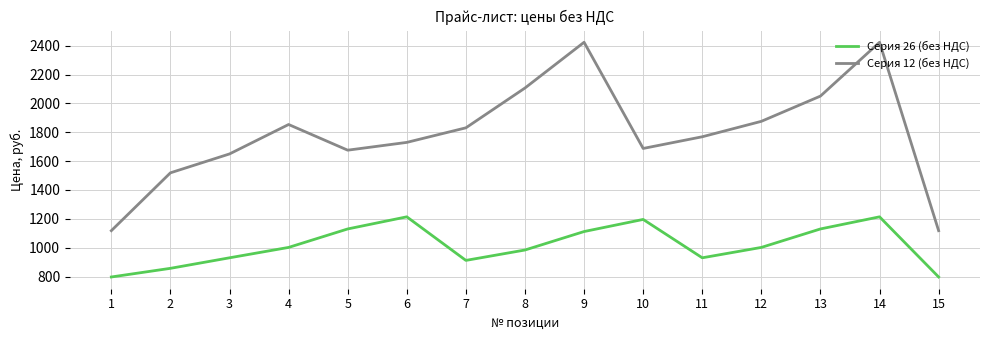

Reading left to right, extract all data points from this chart.

Серия 26 (без НДС): 797	857	930	1002	1130	1214	912	984	1112	1196	930	1002	1130	1214	797
Серия 12 (без НДС): 1118	1519	1650	1854	1676	1730	1831	2107	2424	1688	1769	1876	2051	2424	1118